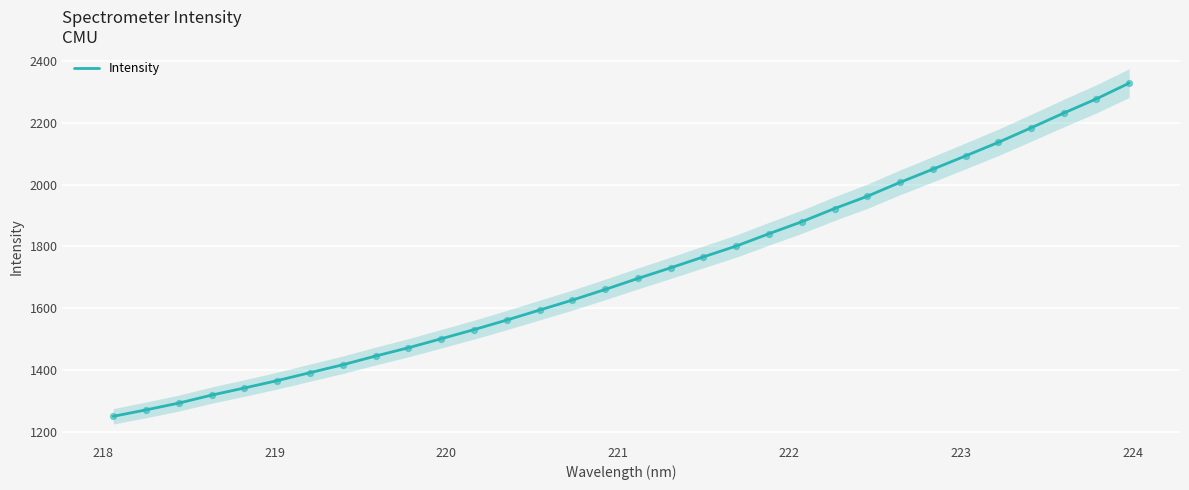

What is the maximum value for Intensity?

2328.5